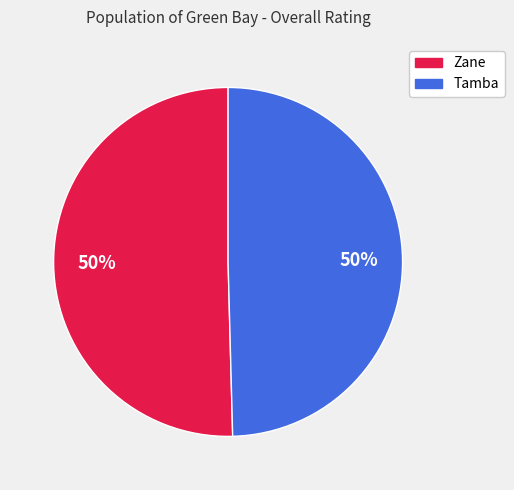

Is it true that Tamba is 50% of the pie?

True